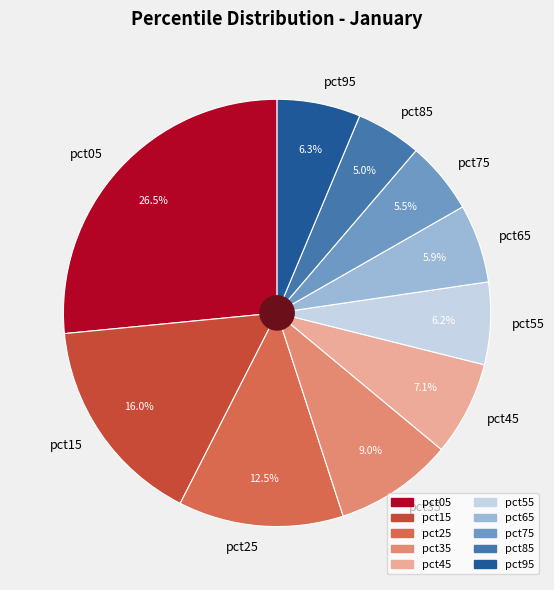

Is there a majority slice in this chart?

No